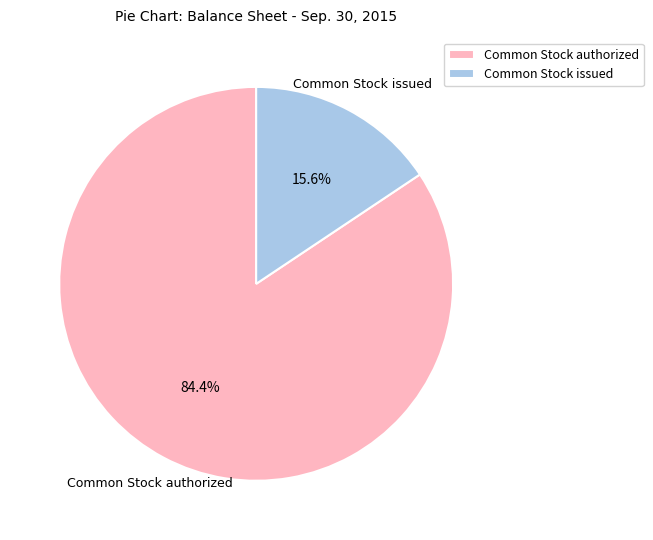

What is the ratio of the value at Common Stock issued to the value at Common Stock authorized?

0.2